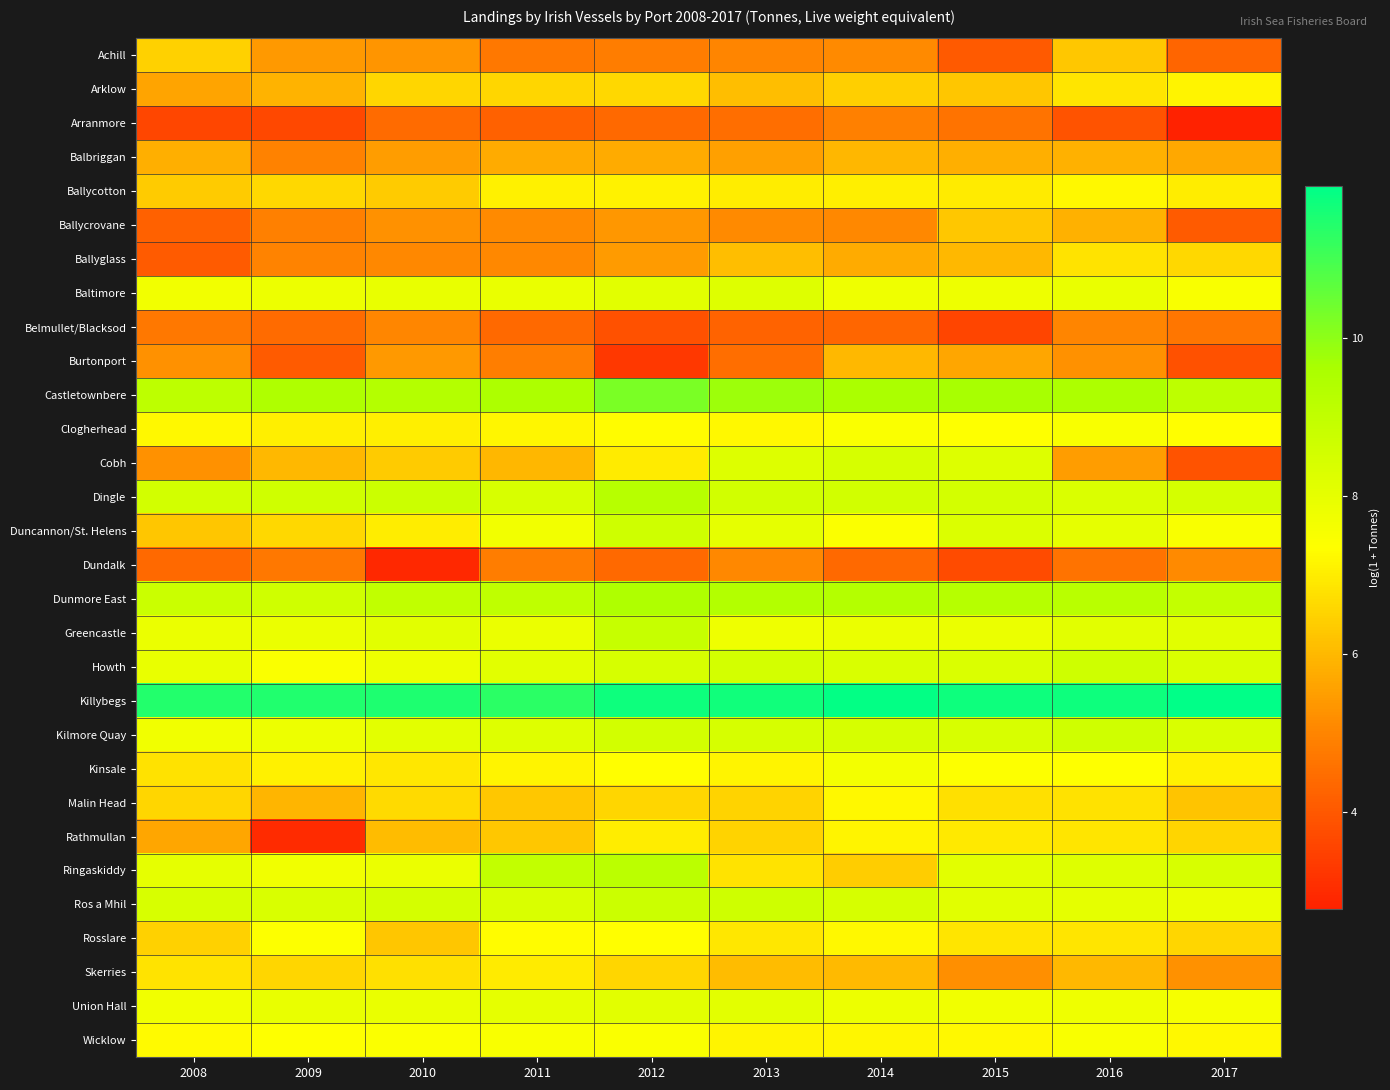

Which has a higher value, 2016 or 2014?

2016